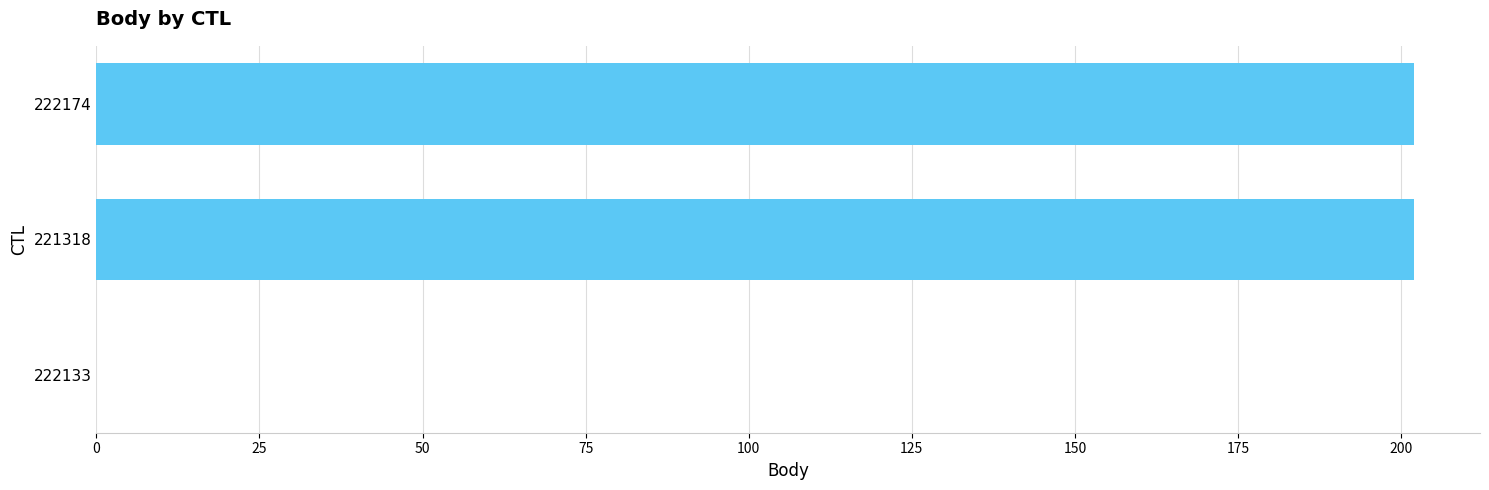

Between 222133 and 222174, which is larger?

222174